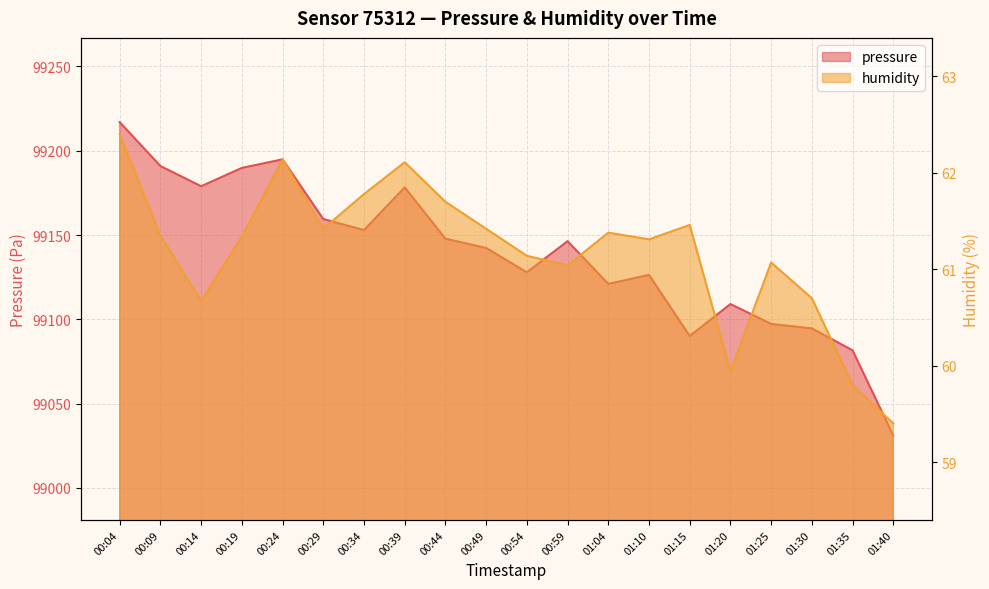

Is it true that humidity equals 24.7 at 01:35?

False